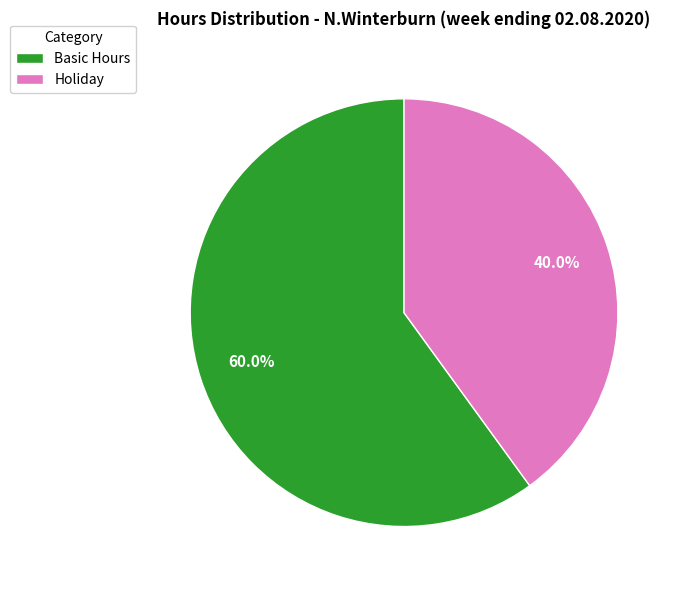

Which has a higher value, Basic Hours or Holiday?

Basic Hours